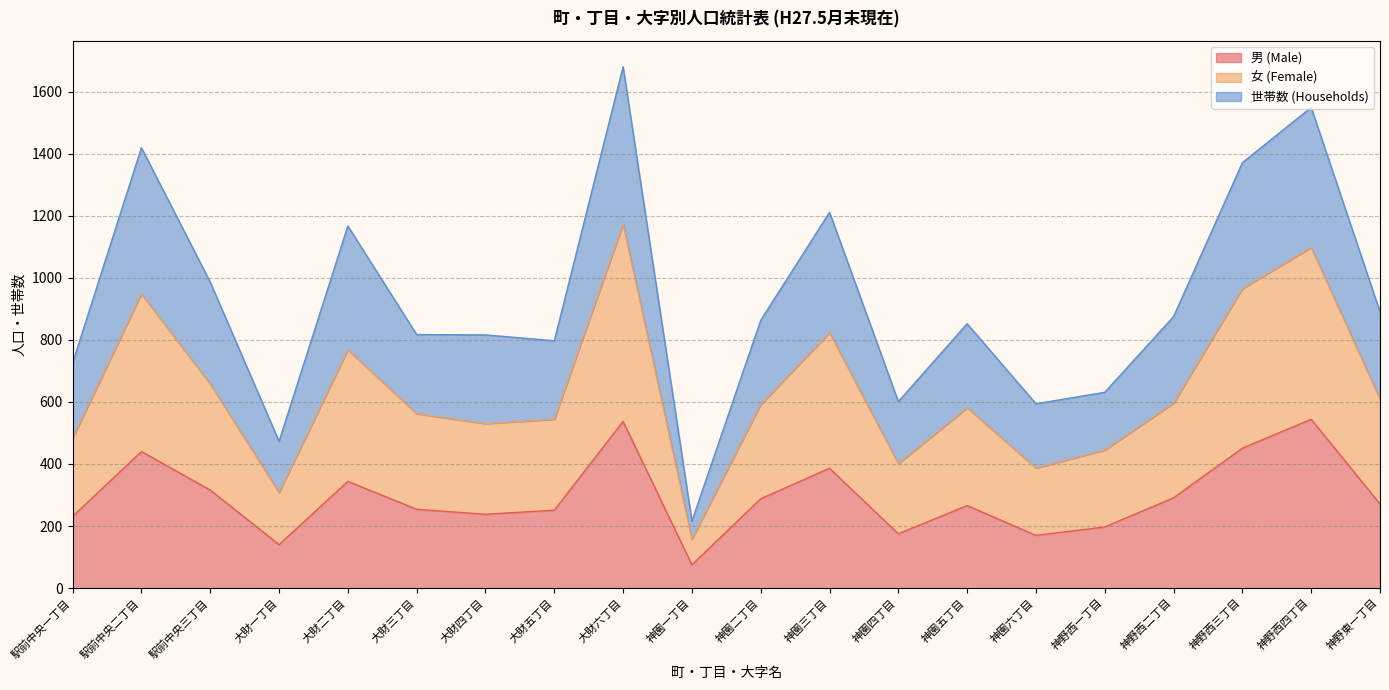

True or false: 男 (Male) and 女 (Female) intersect in this chart.

False